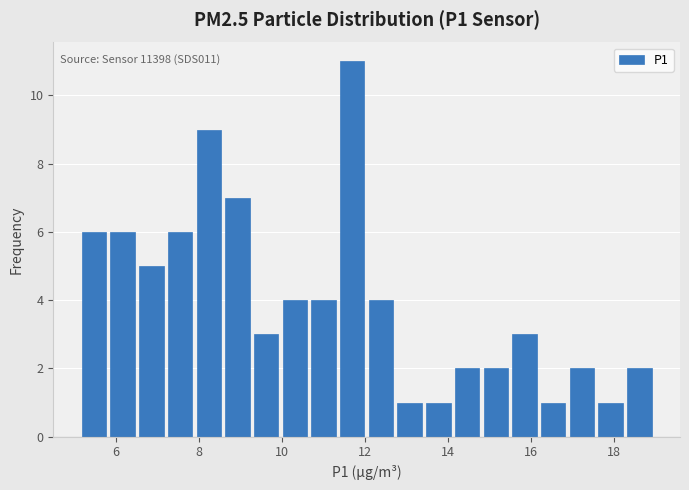

Read against the x-axis, roughly where is the centre of the tallest bar?

11.6